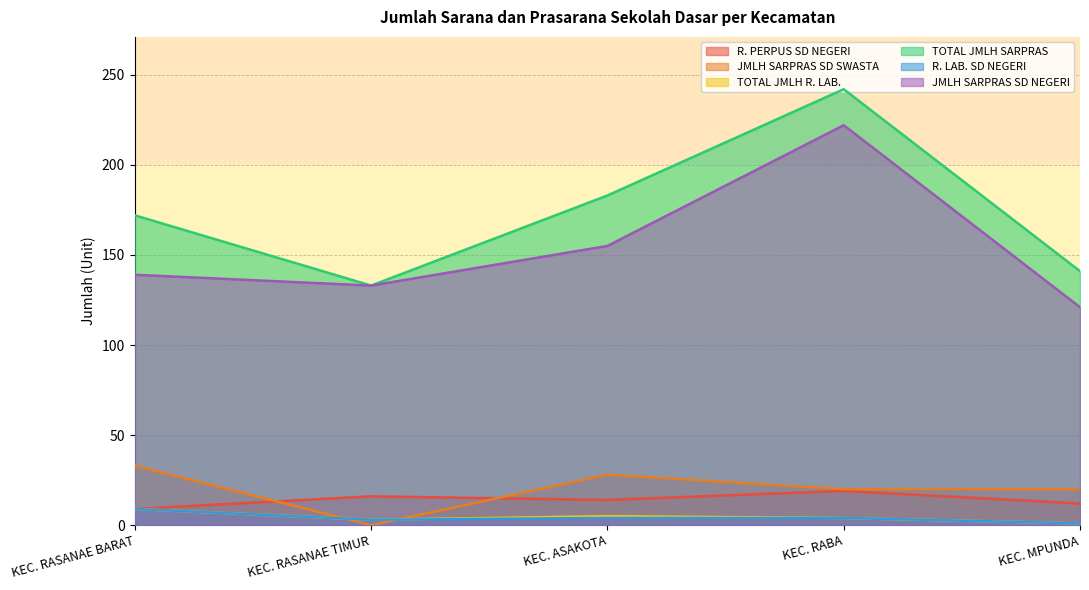

What are all the series names shown in the legend?

R. PERPUS SD NEGERI, JMLH SARPRAS SD SWASTA, TOTAL JMLH R. LAB., TOTAL JMLH SARPRAS, R. LAB. SD NEGERI, JMLH SARPRAS SD NEGERI